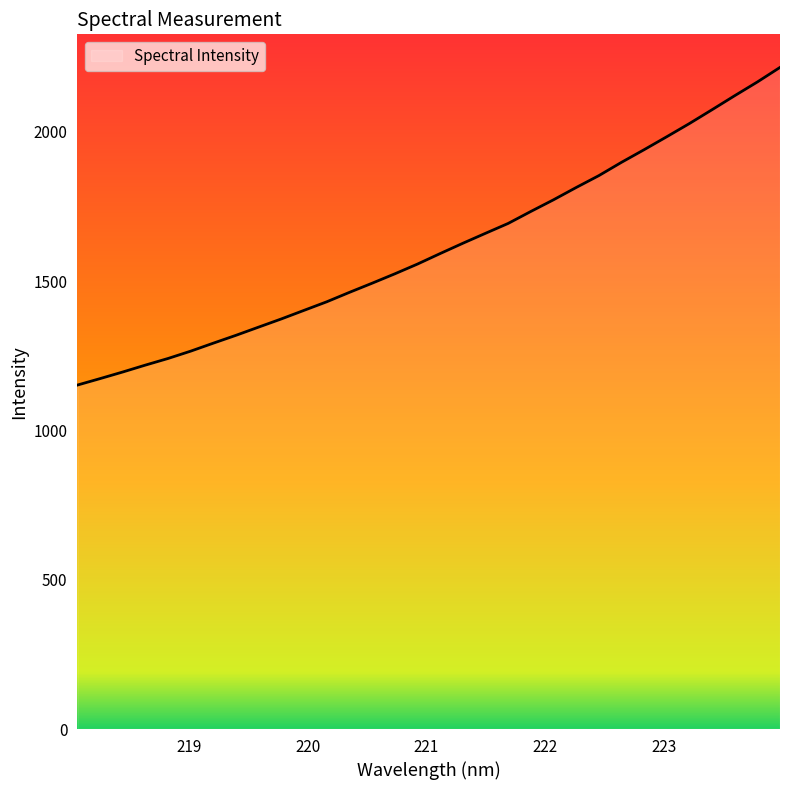

What is the difference between the maximum and minimum values?

1063.6